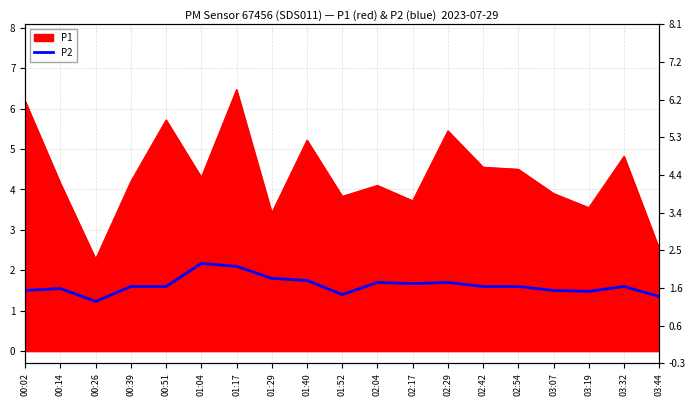

The value at 00:26 is 0.5. True or false?

False